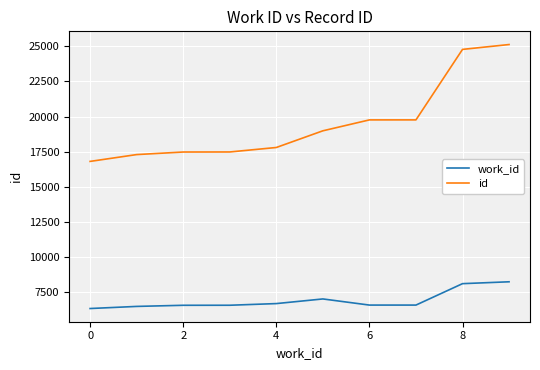

What is the greatest value displayed?

25122